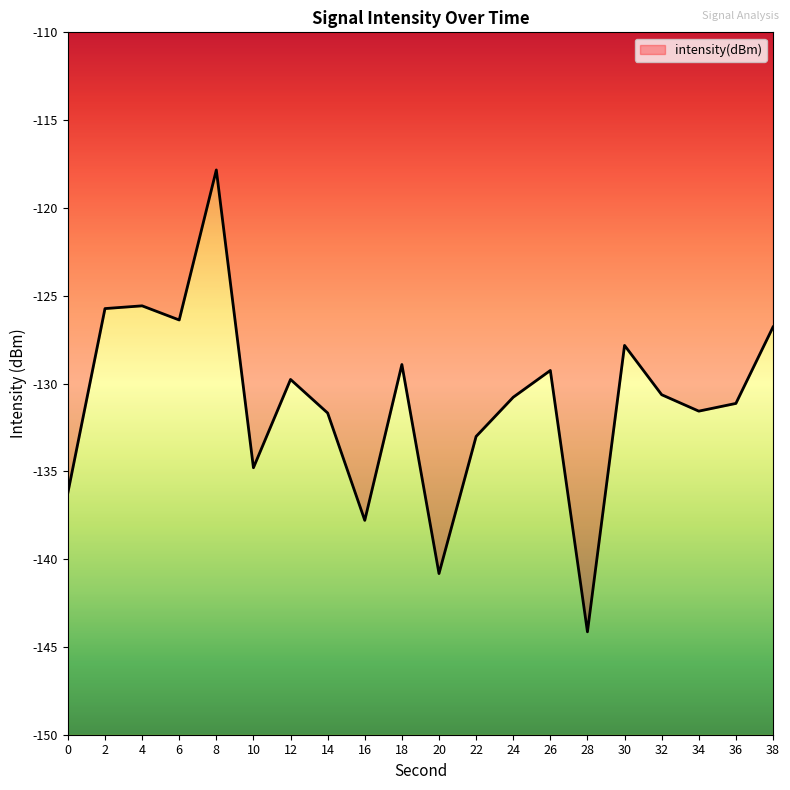

Count the number of categories in the chart.

20